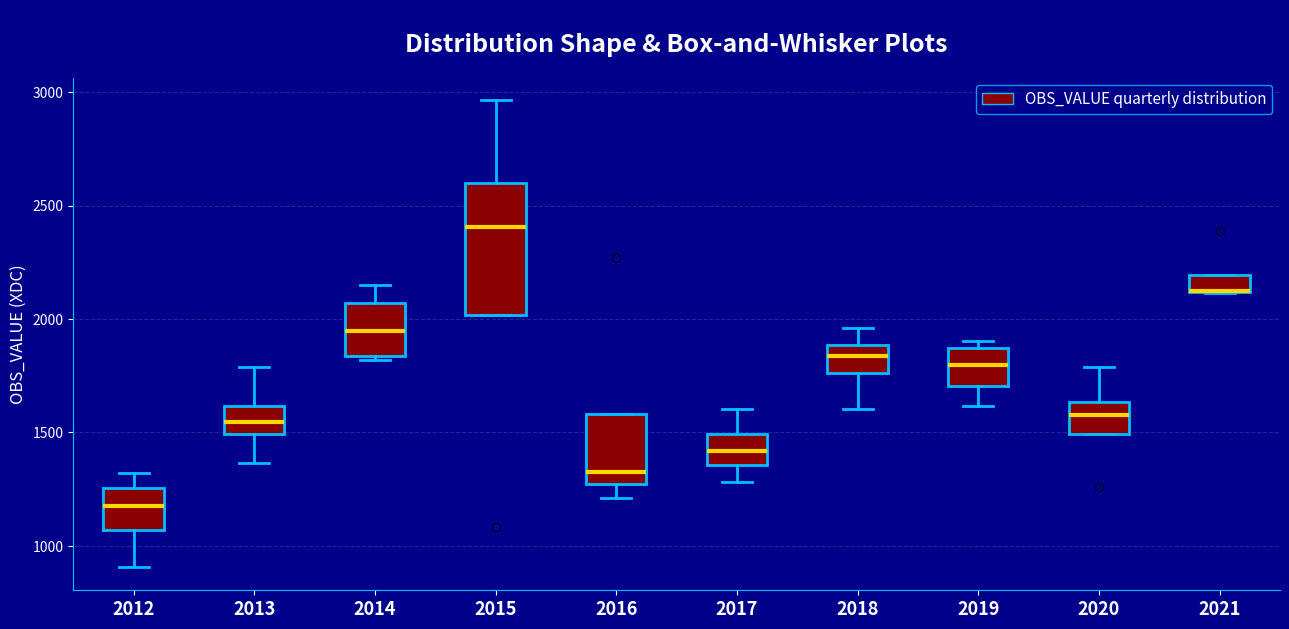

Comparing the boxes themselves (not the whiskers), which one is the tallest?

2015